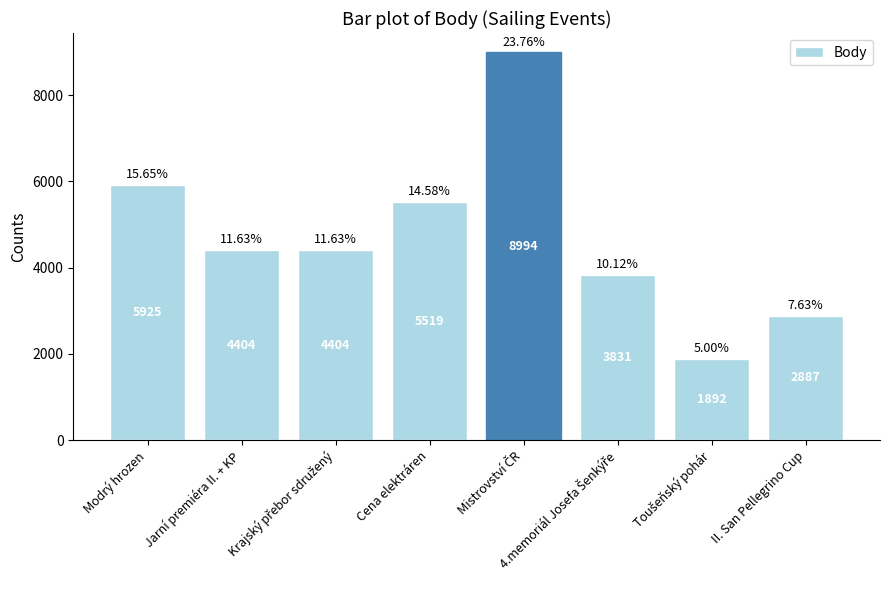

At which label does the data first exceed 4404?

Modrý hrozen